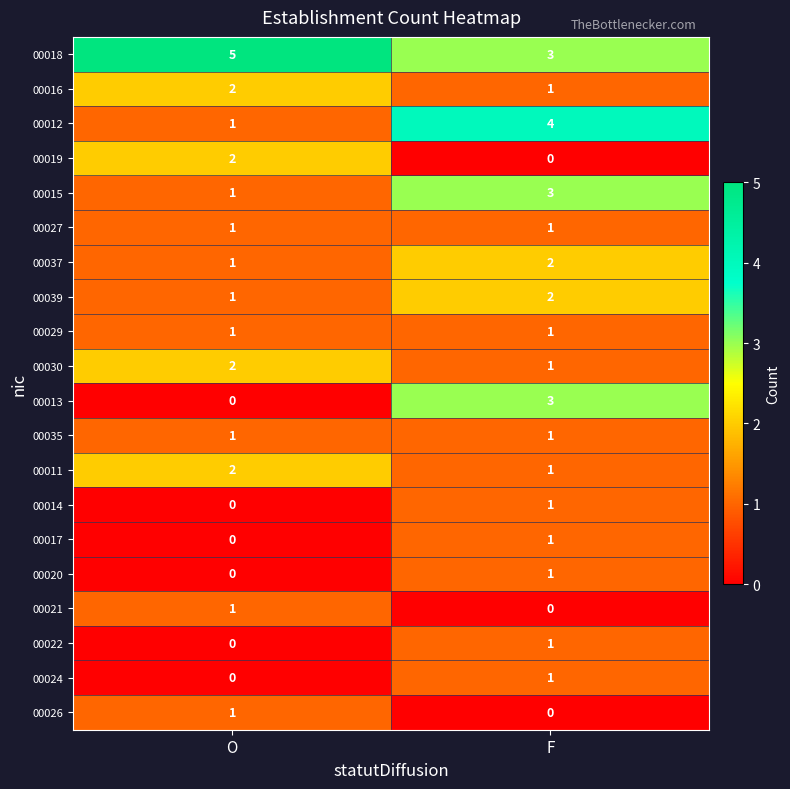

The value of 00011 at F is 1. True or false?

True